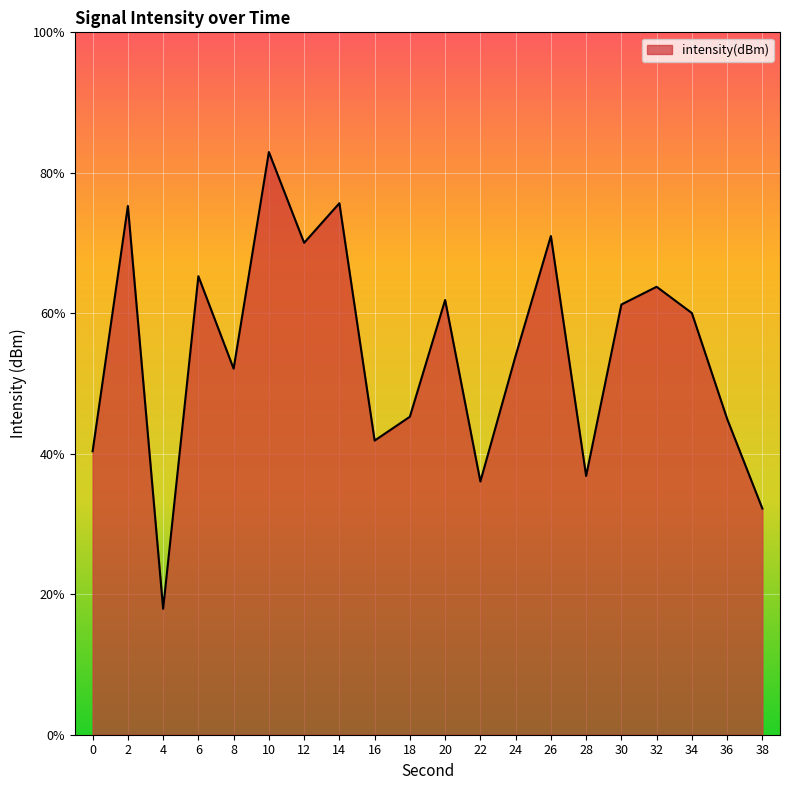

Which label corresponds to the largest value in the chart?

10